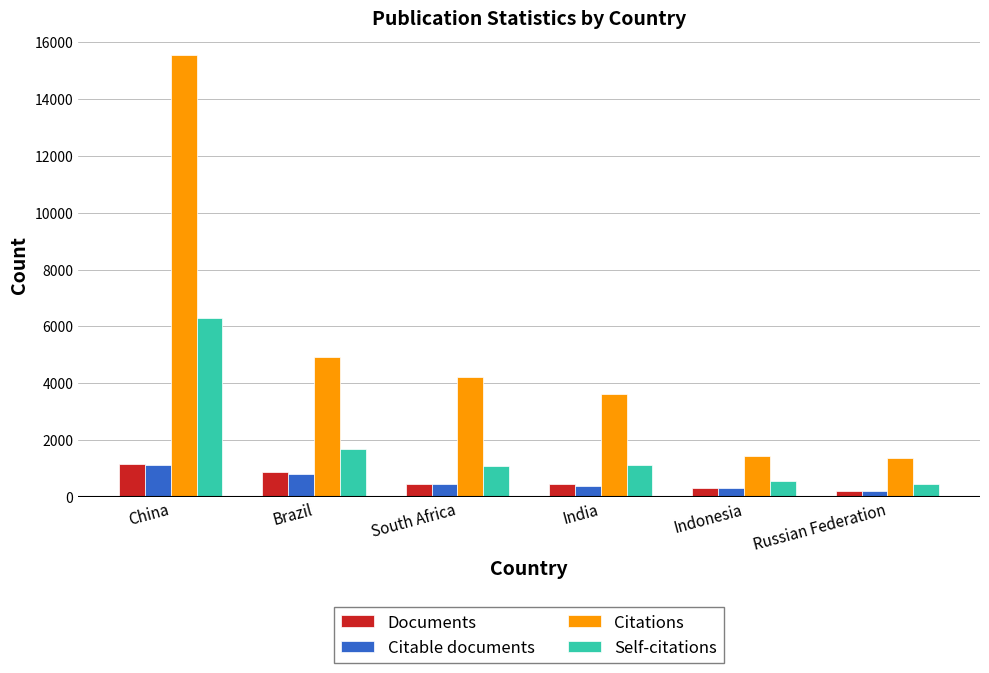

What is the maximum value for Self-citations?

6303